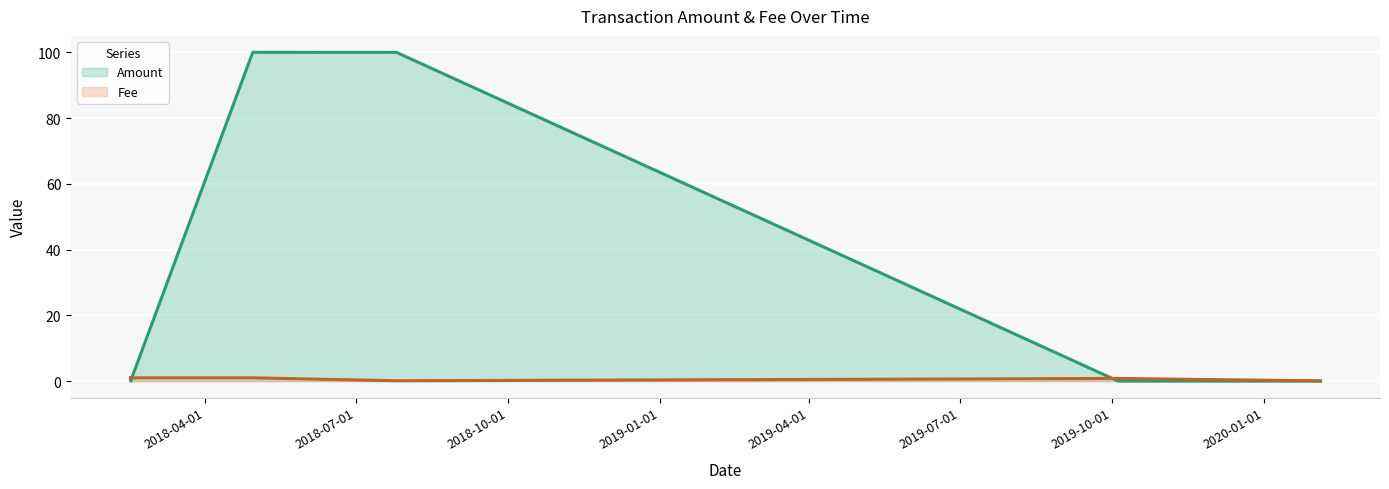

What is the difference between the Fee values at 2020-02-03 22:24:58 and 2018-04-29 15:13:59?

0.9